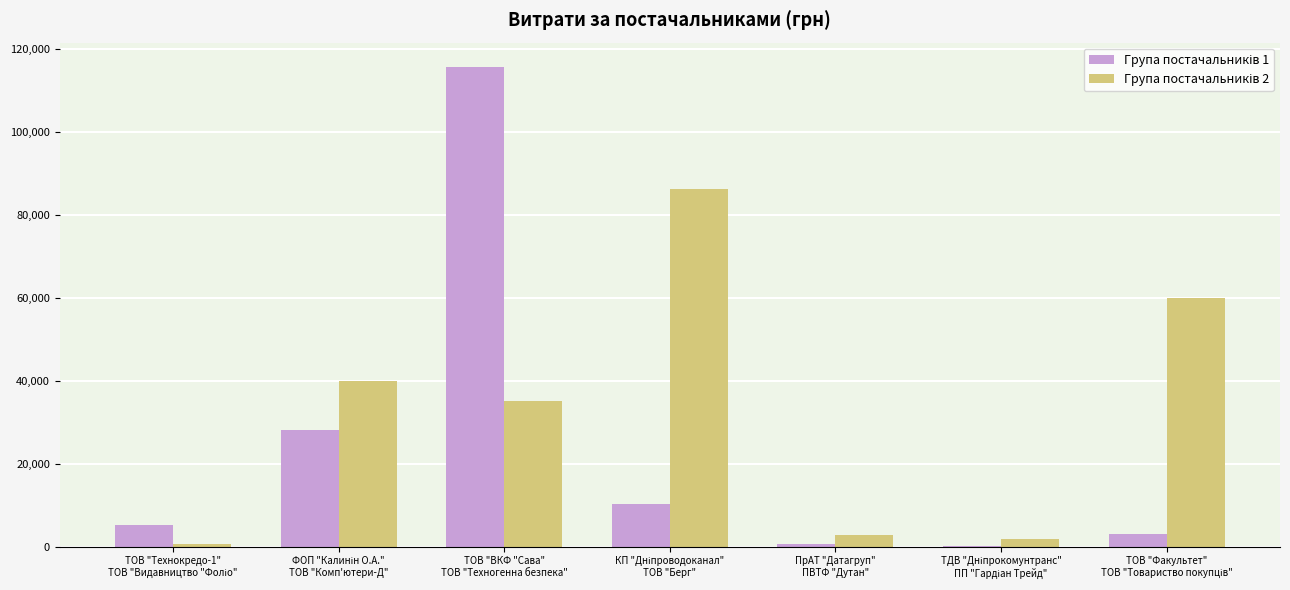

What is the greatest value displayed?

115691.9